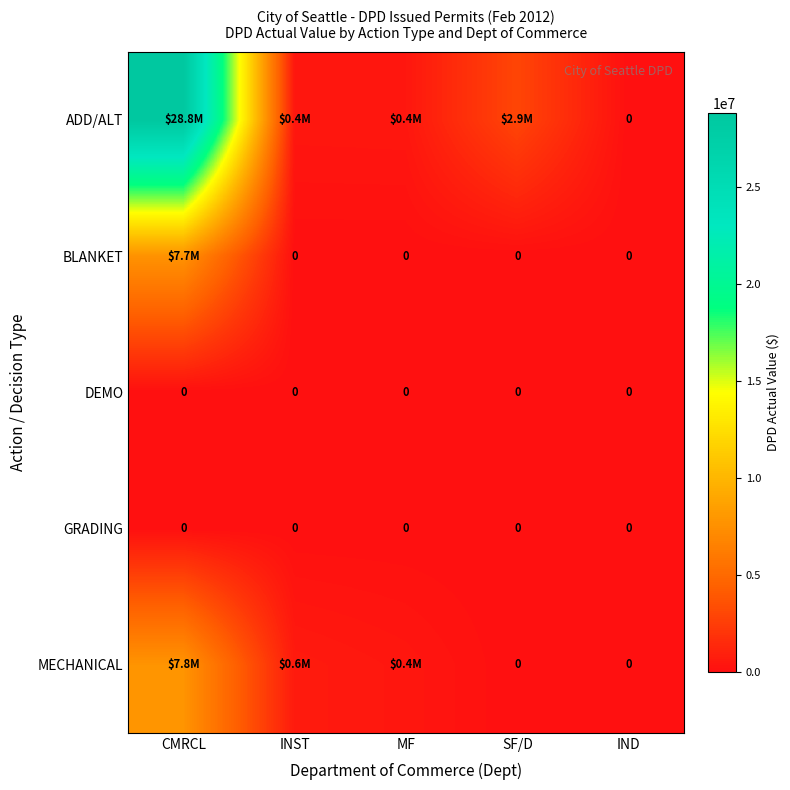

The GRADING series shows 0 at CMRCL. True or false?

True